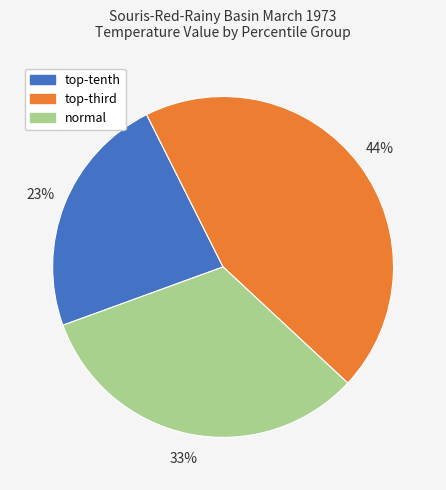

To the nearest percent, what percentage of the pie is normal?

33%